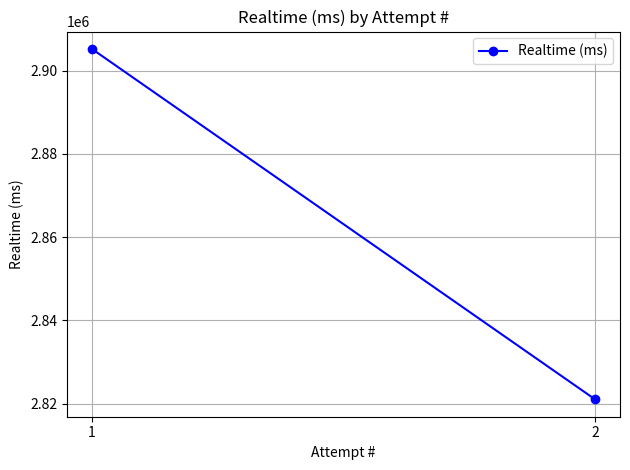

What is the value of the 1st point from the left?

2905158